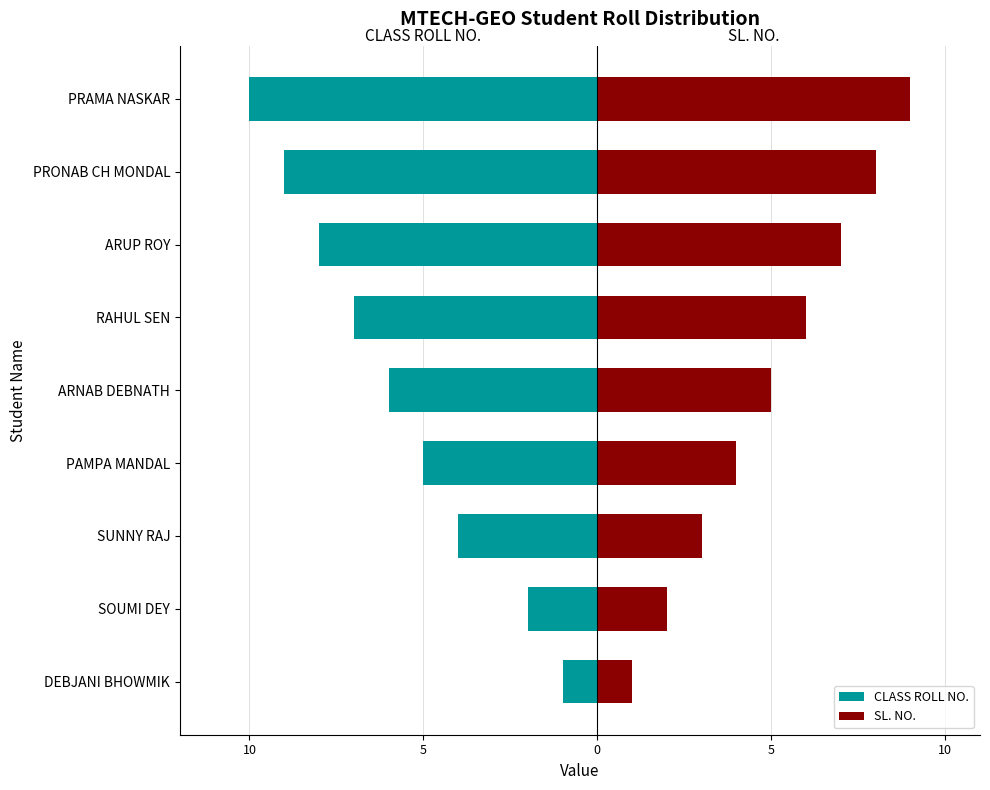

How many values in the SL. NO. series exceed 5?

4